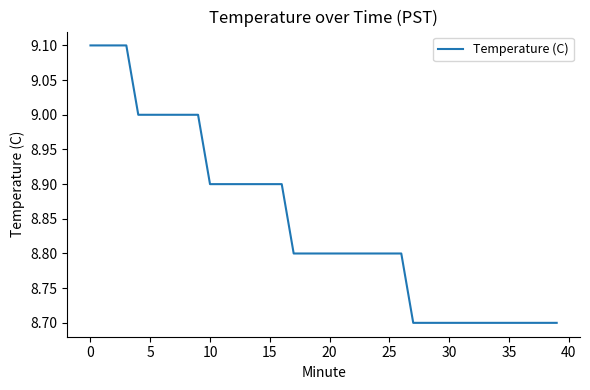

What is the difference between the maximum and minimum values?

0.4